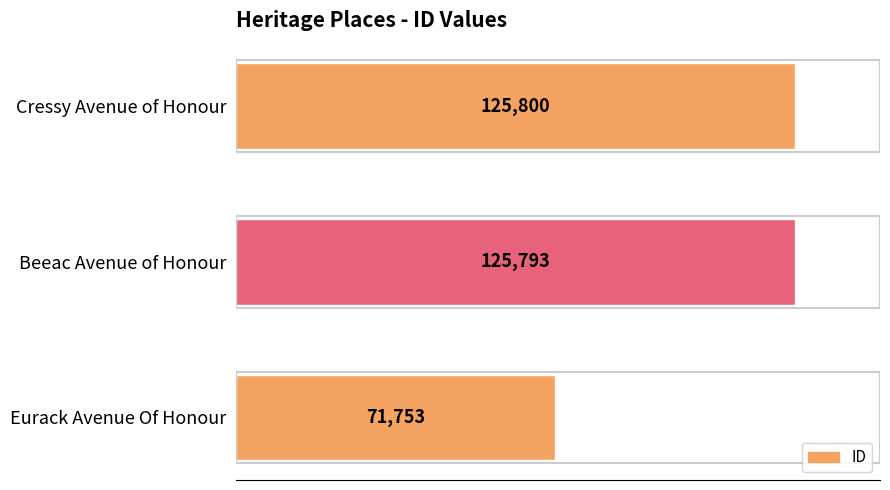

At which category does the chart reach its peak across all series?

Cressy Avenue of Honour